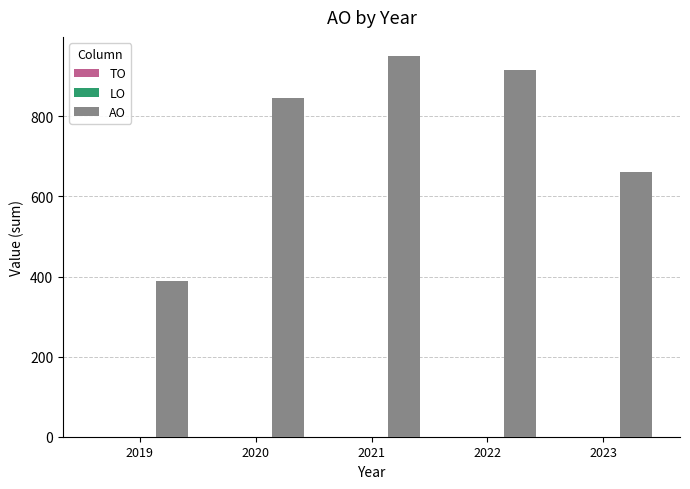

What is the value of the 3rd bar from the left?

951